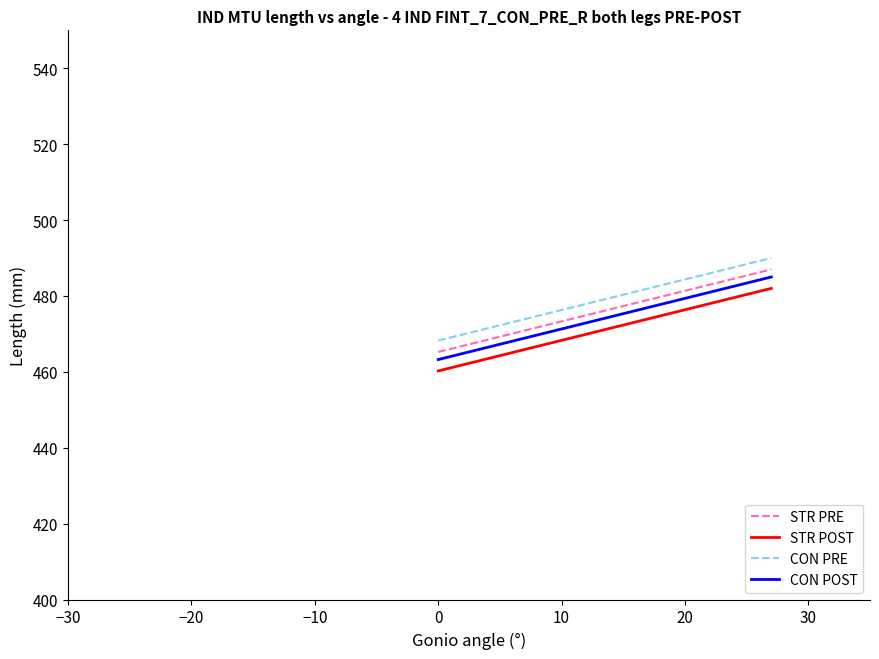

What are all the series names shown in the legend?

STR PRE, STR POST, CON PRE, CON POST